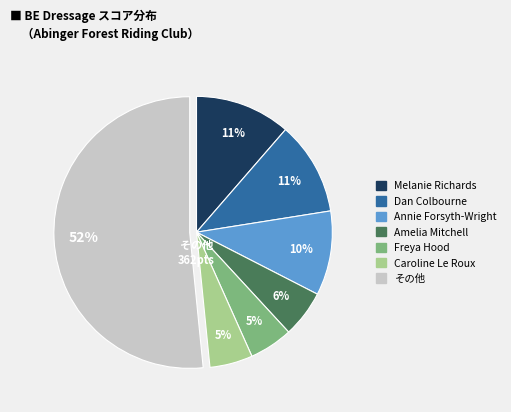

Is there a majority slice in this chart?

Yes